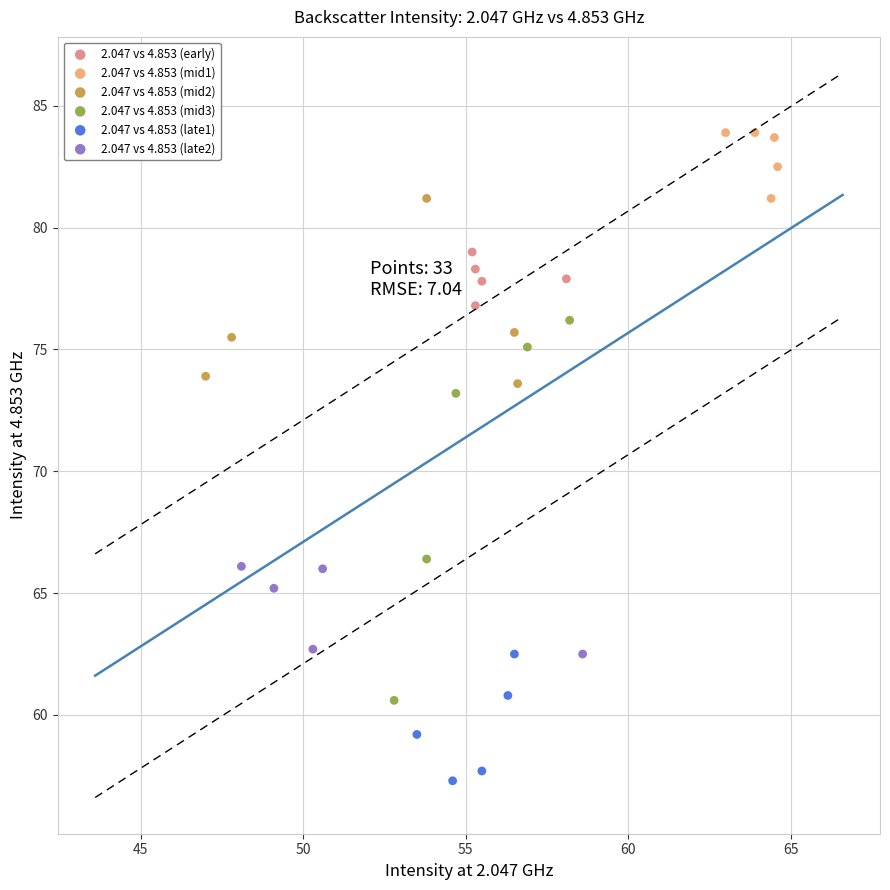

Which series reaches the minimum Y coordinate?

2.047 vs 4.853 (late1)